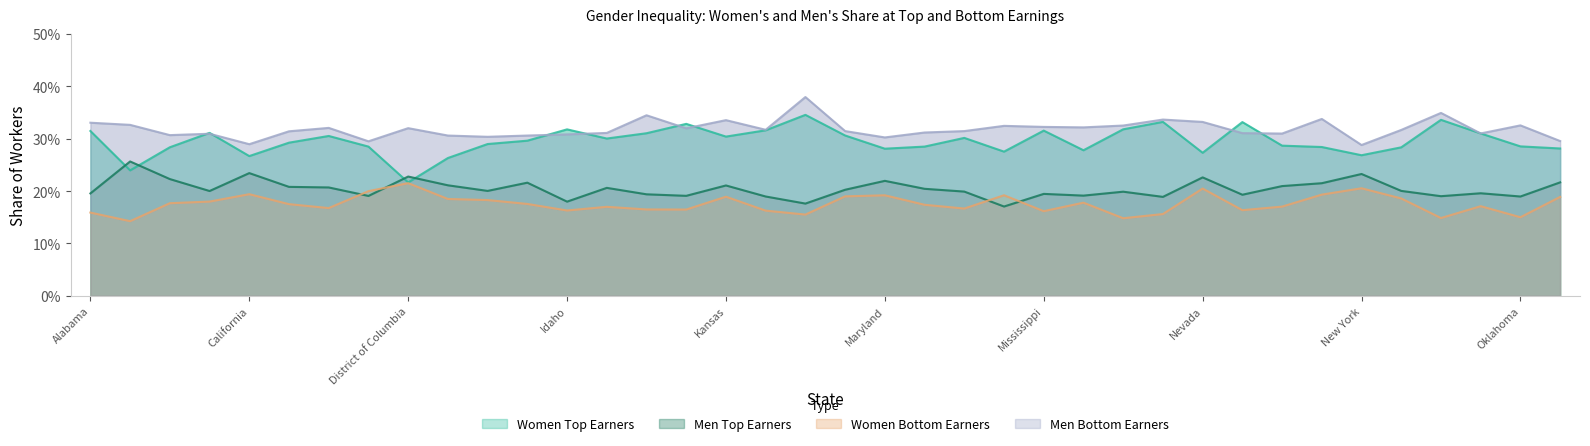

True or false: Men Top Earners has a value of 0.4 at District of Columbia.

False